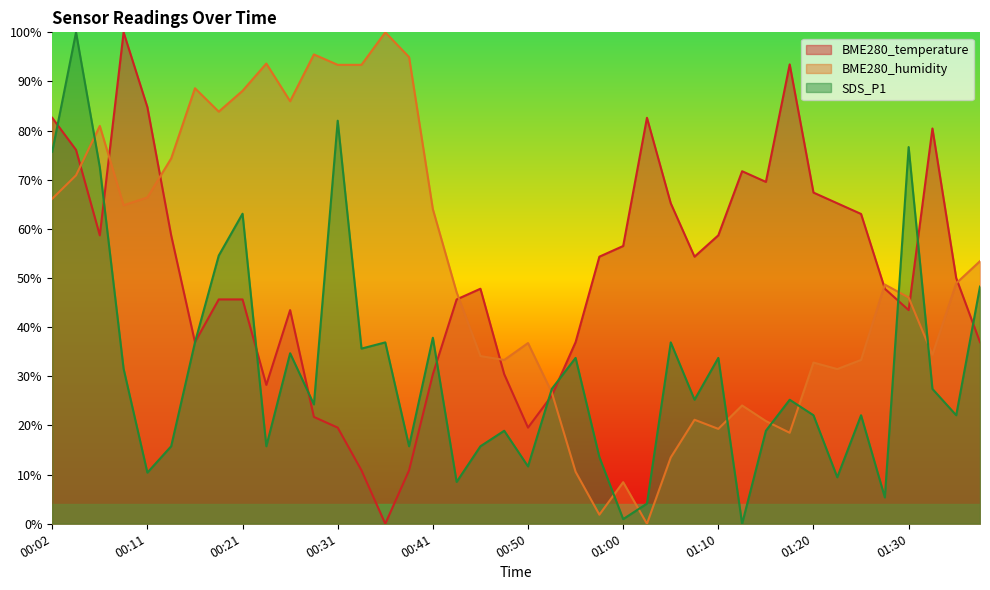

At which label does BME280_temperature first exceed 50?

00:02